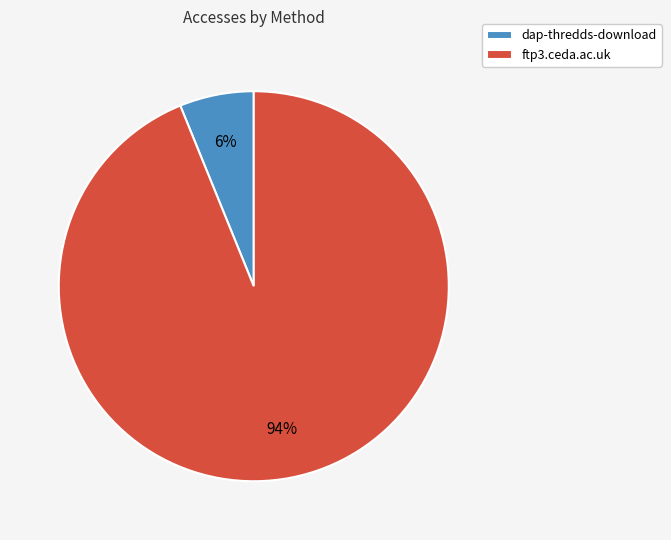

Which category has the smallest portion of the pie?

dap-thredds-download